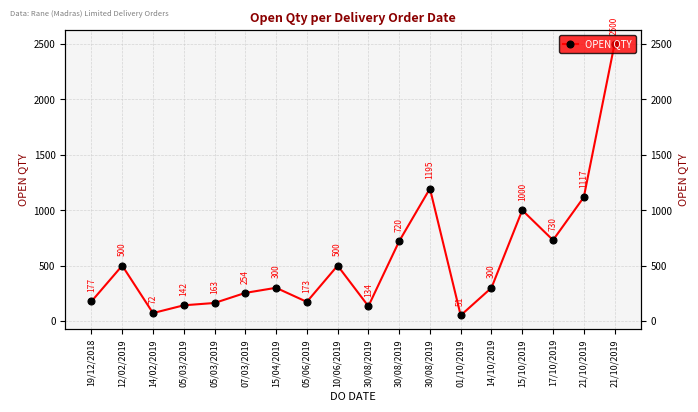

Is it true that the value at 05/03/2019 is 188?

False